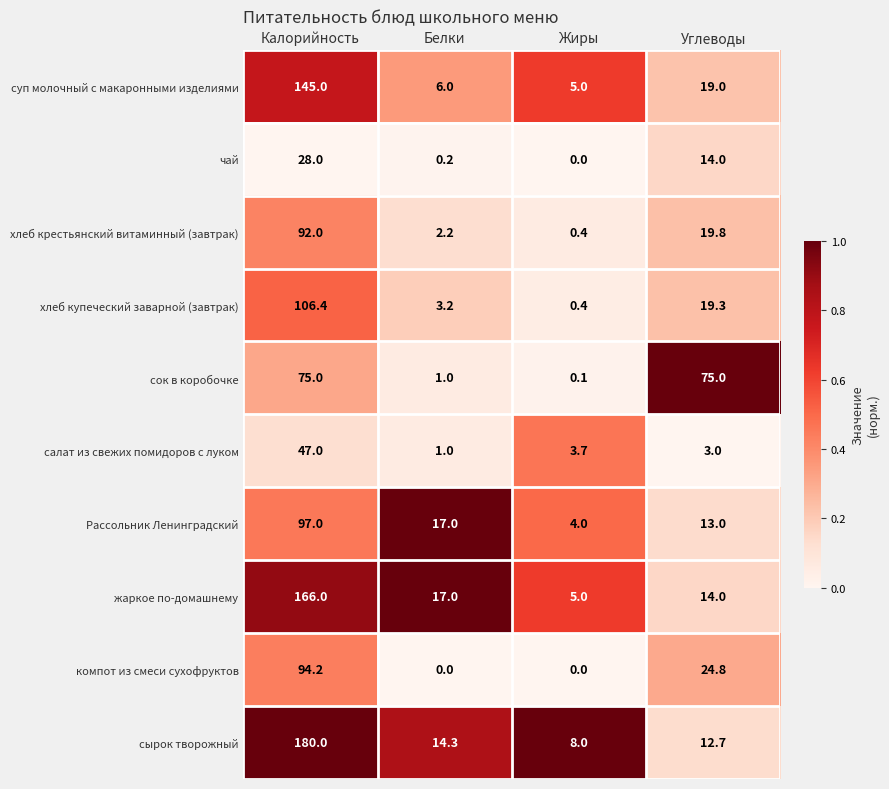

True or false: чай has a value of 12.5 at Калорийность.

False